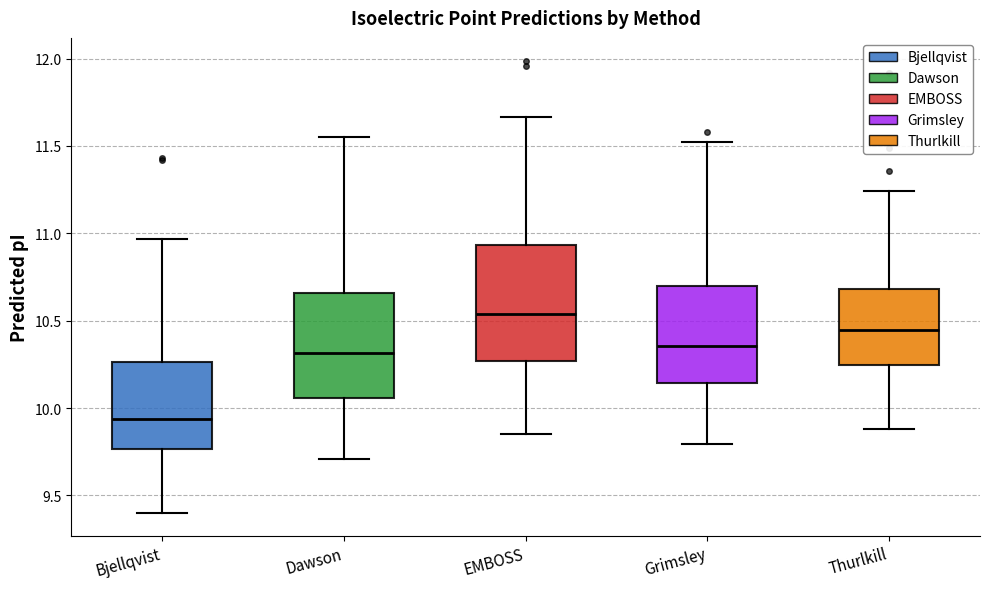

Where does the upper whisker of the box for Dawson end on the y-axis? The values are not printed on the chart, so give them approximately, as read against the axis.

11.55